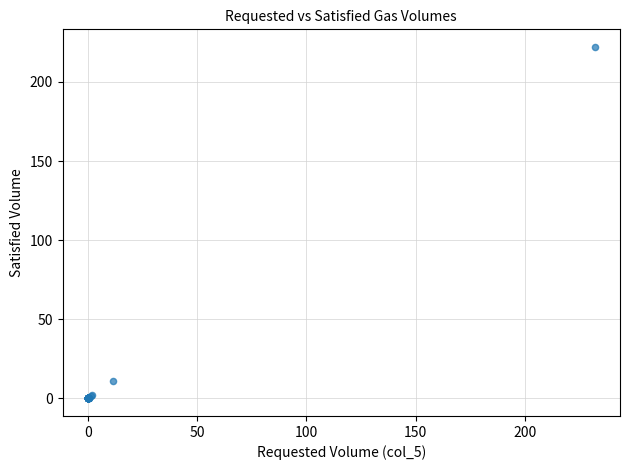

What Y value in the scatter plot is closest to 111?

10.9